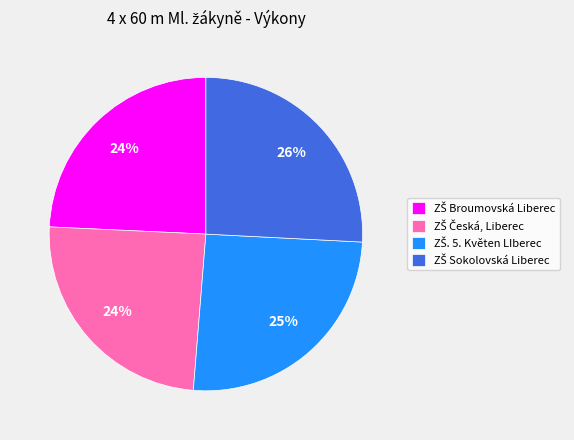

Does any single category account for the majority?

No